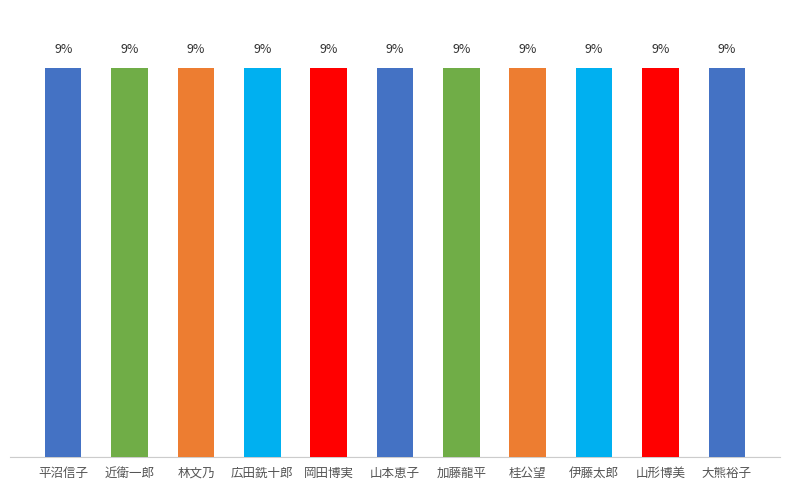

Between 桂公望 and 広田銑十郎, which is larger?

広田銑十郎